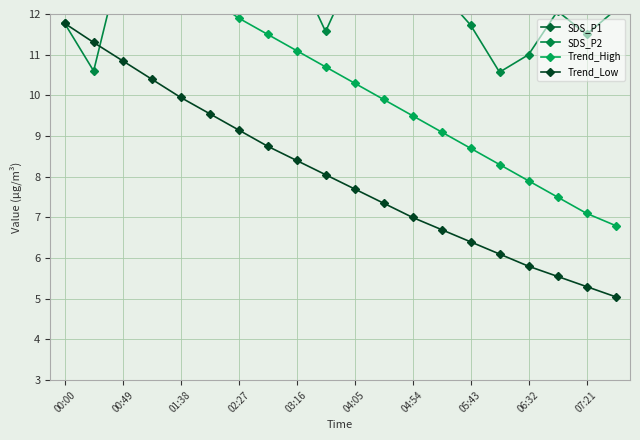

True or false: Trend_High has more than 2 points higher than both neighbors.

False